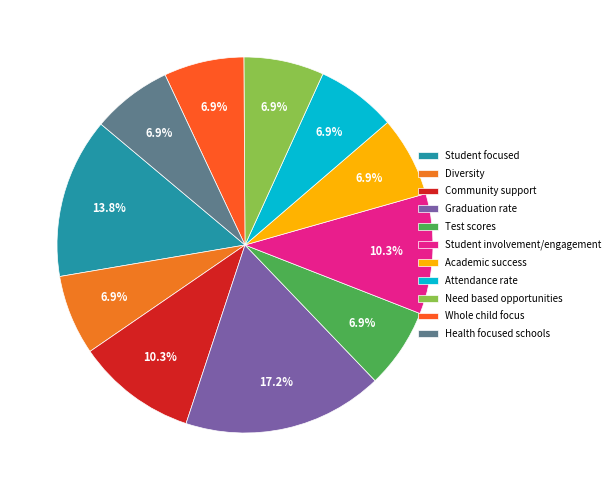

What is the largest slice in the pie chart?

Graduation rate